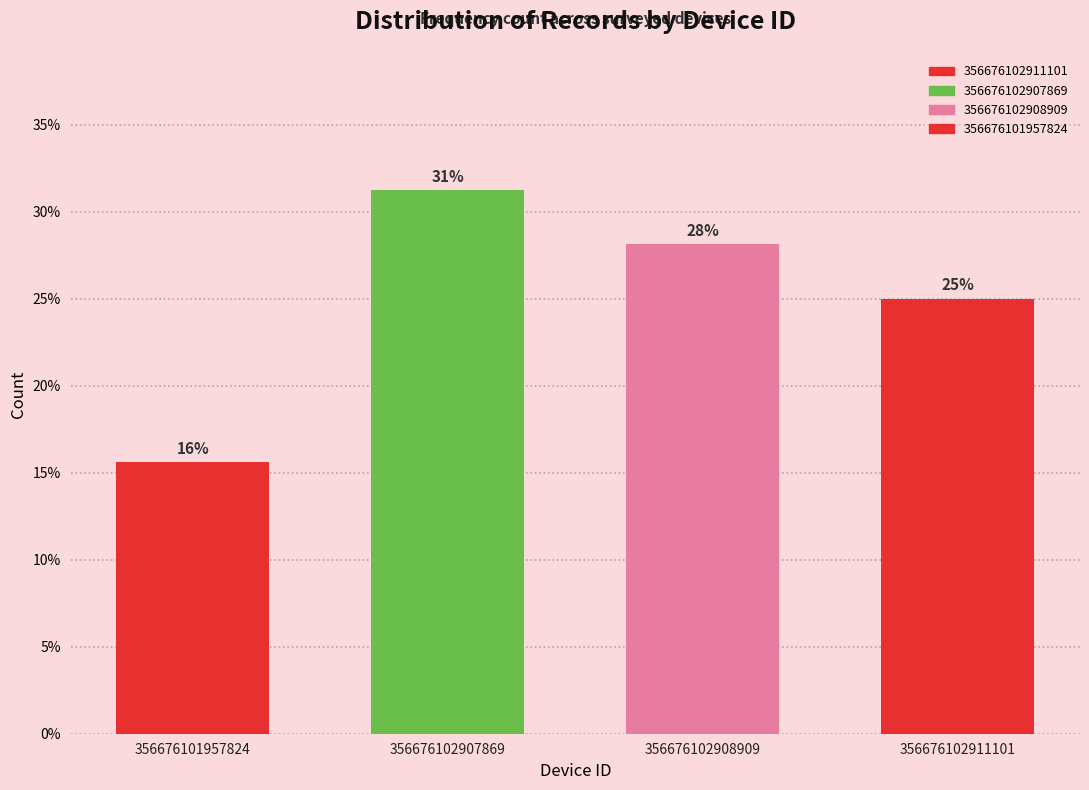

What is the value of the 1st bar from the left?

15.6